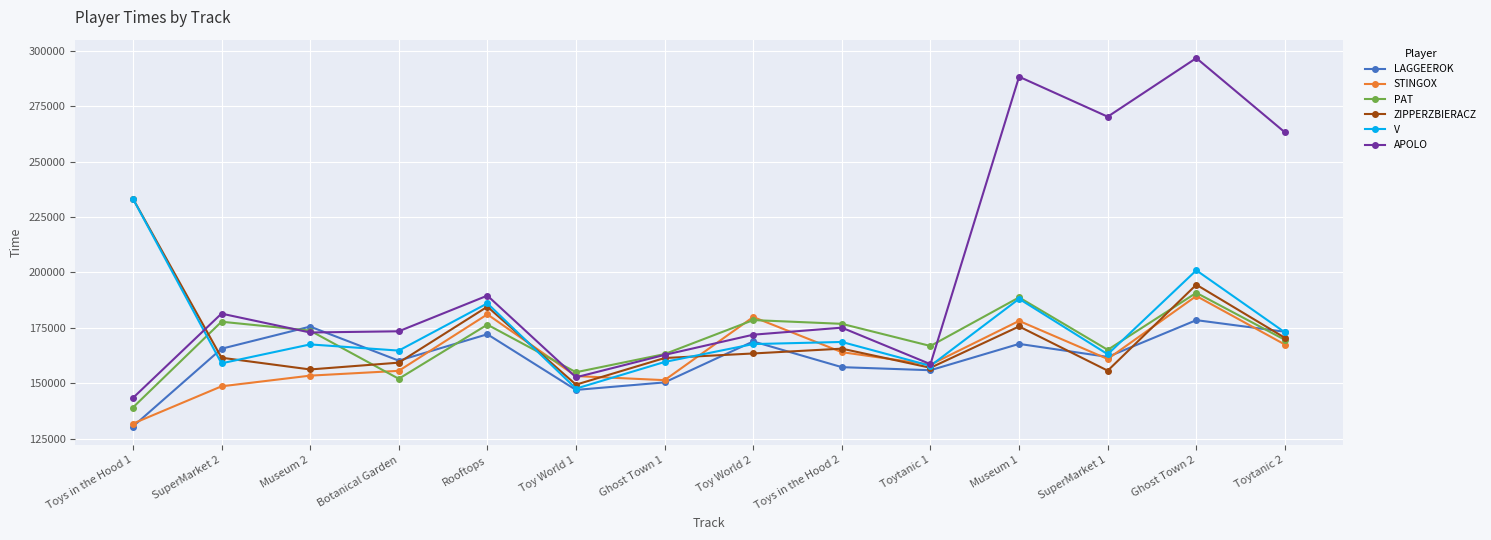

Which series has the widest spread of values?

APOLO